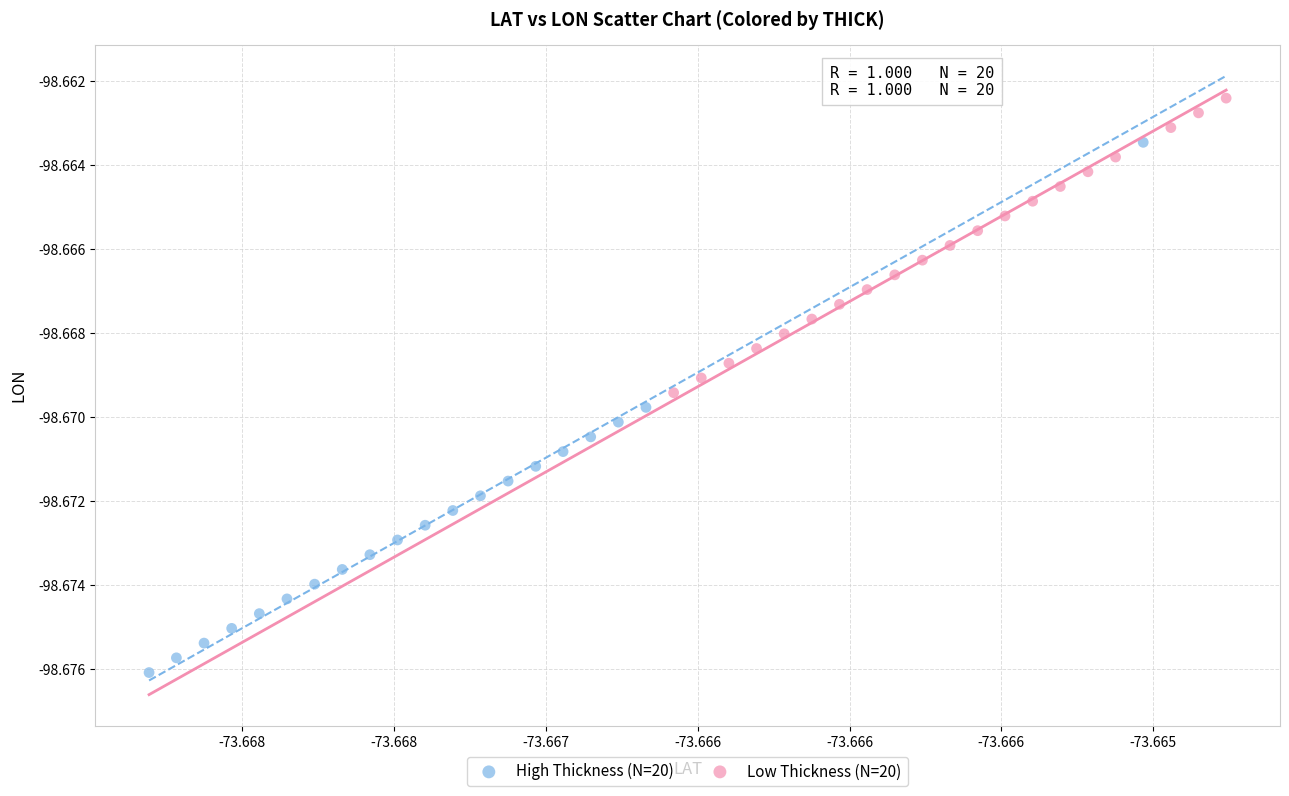

Which series contains the lowest Y value?

High Thickness (N=20)